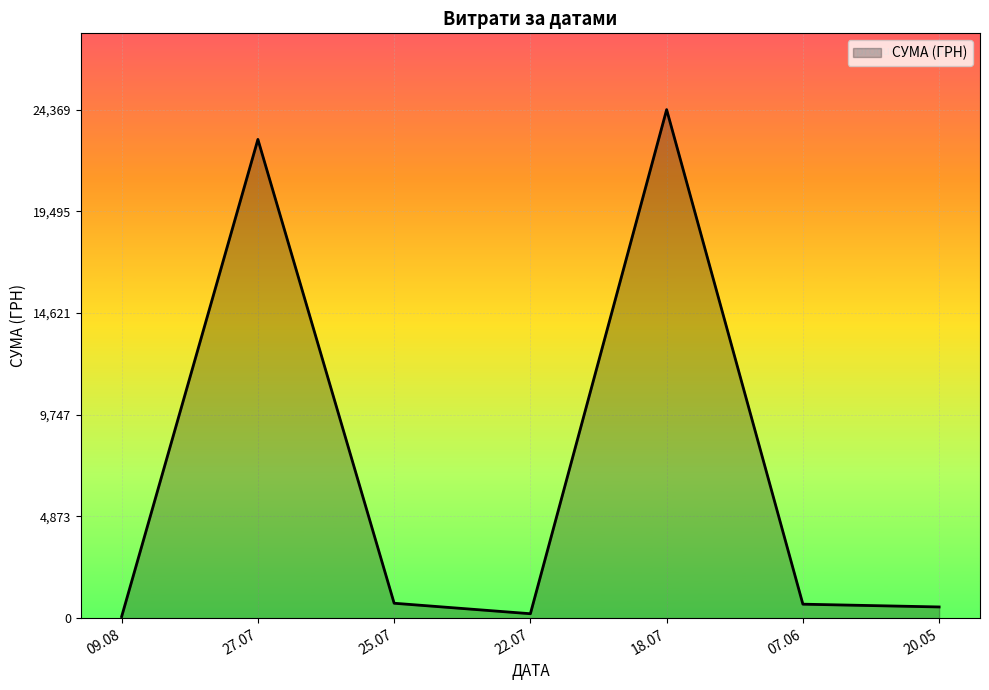

What is the greatest value displayed?

24369.0